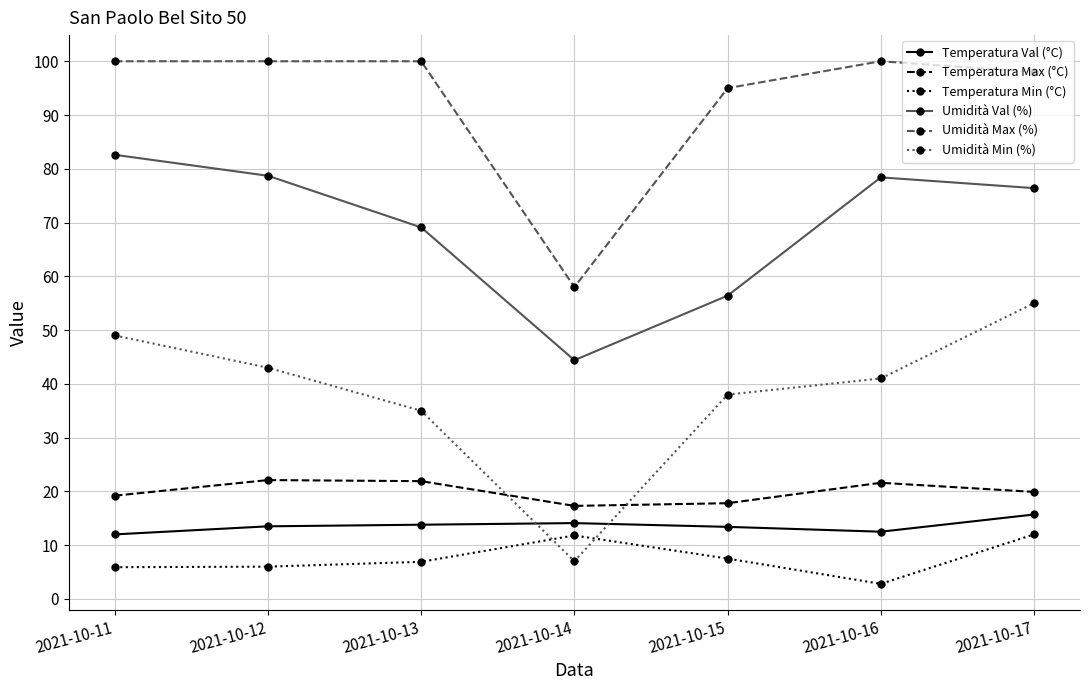

How many lines are shown in the chart?

6